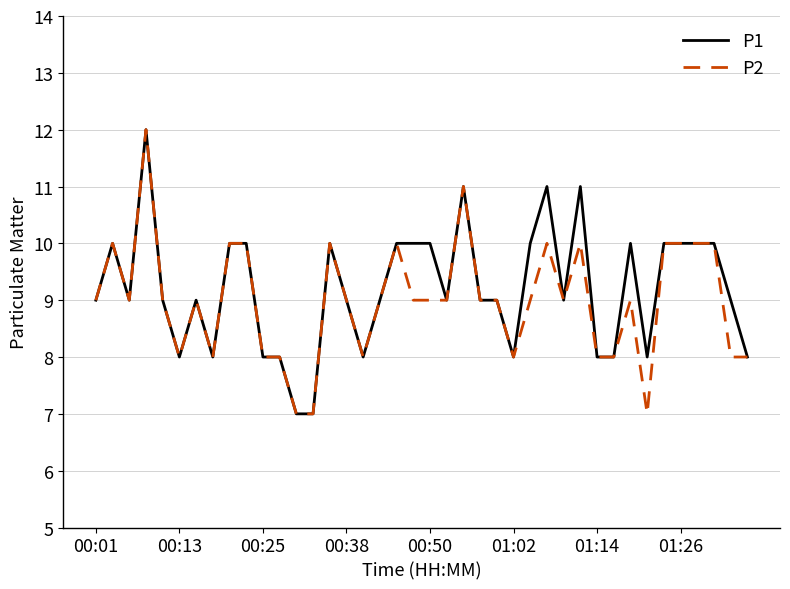

What is the minimum value for P1?

7